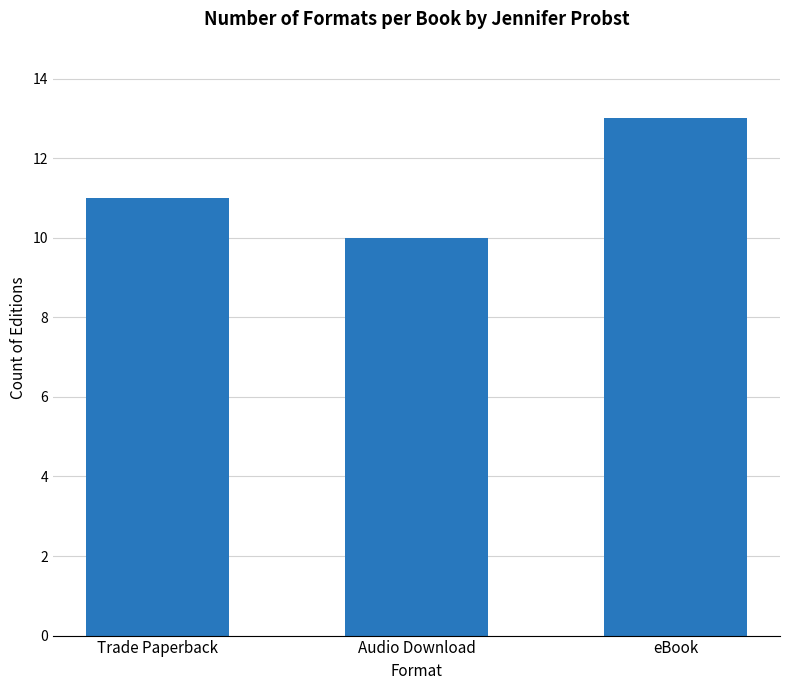

Which label corresponds to the largest value in the chart?

eBook